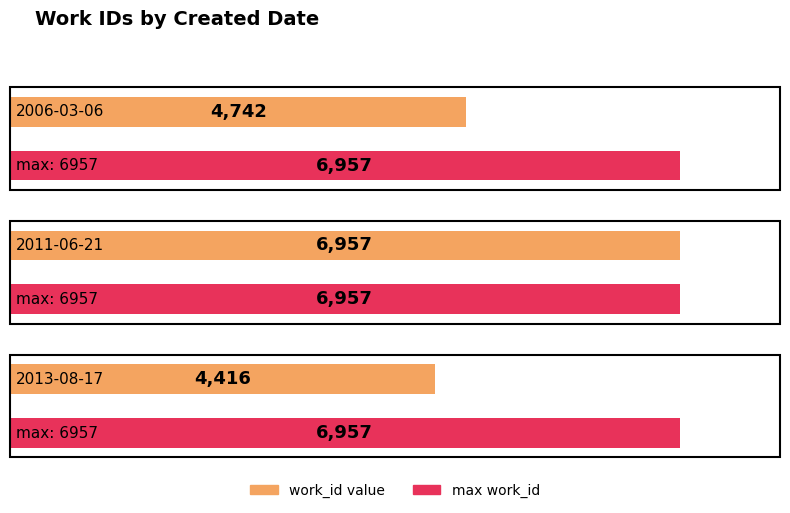

How many values are below 4742?

1